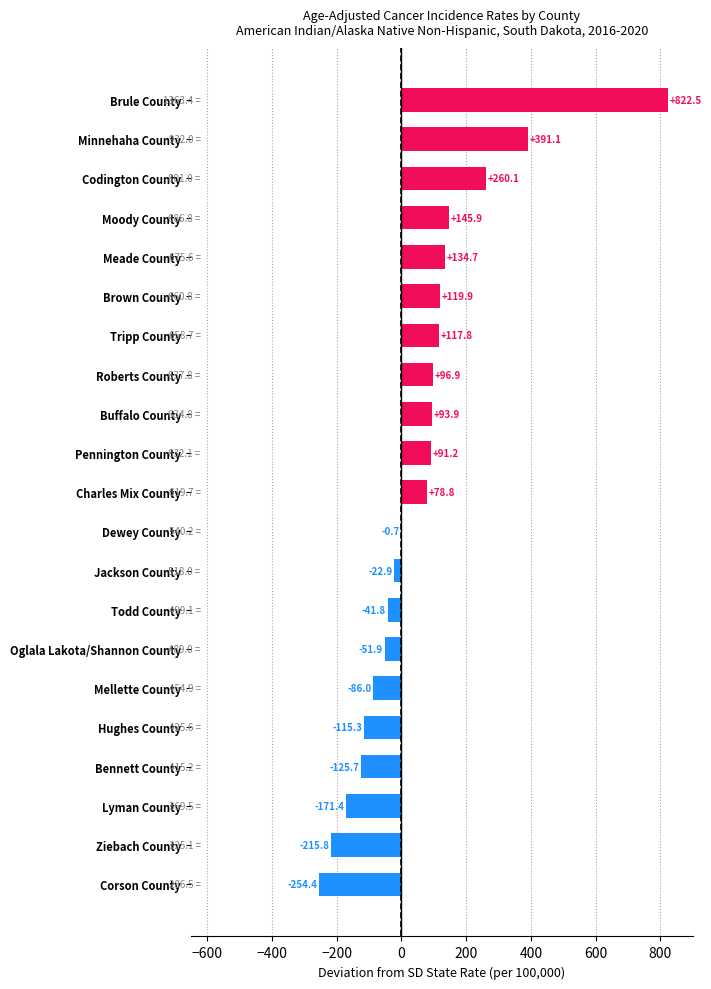

Count the number of data series in this chart.

1